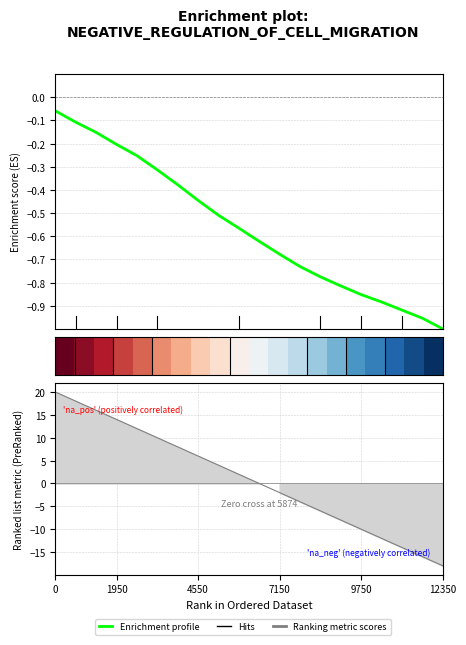

What is the label of the 16th point from the right?

9750